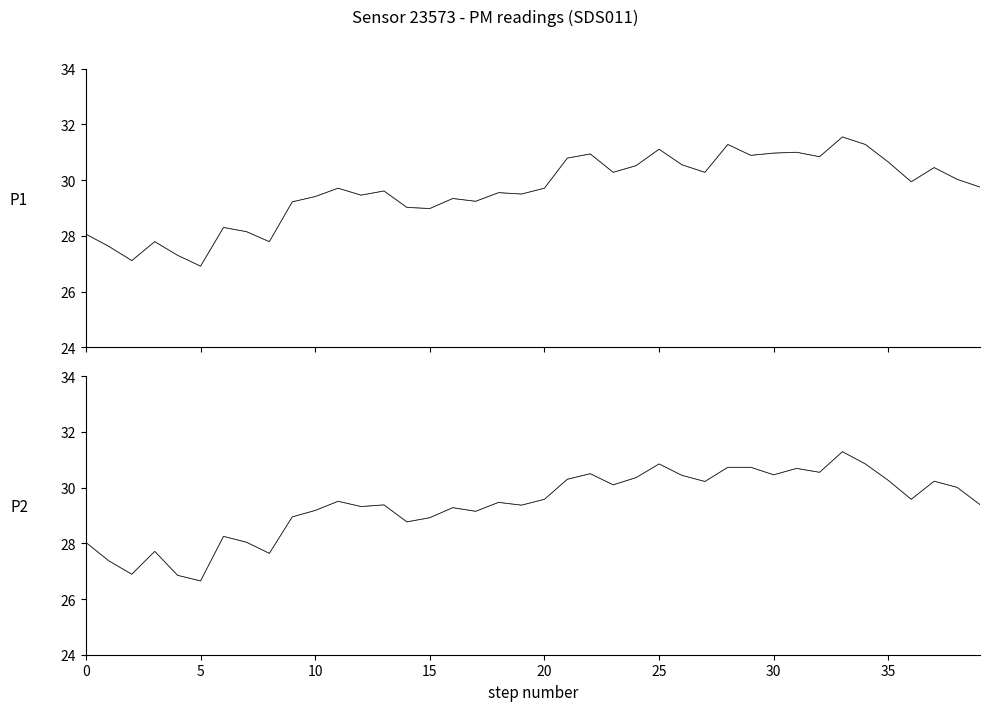

The value of P2 at 0 is 28.0. True or false?

True